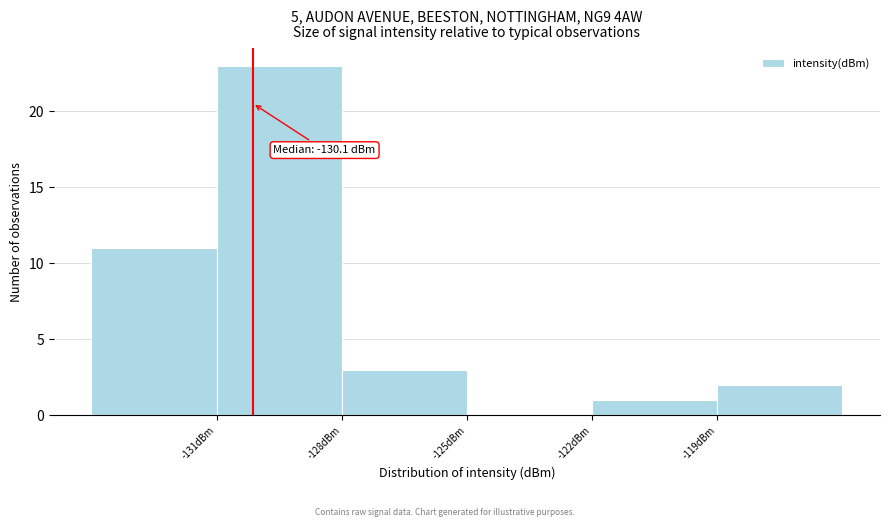

Over which range of the x-axis is the bar tallest?

-131 to -128